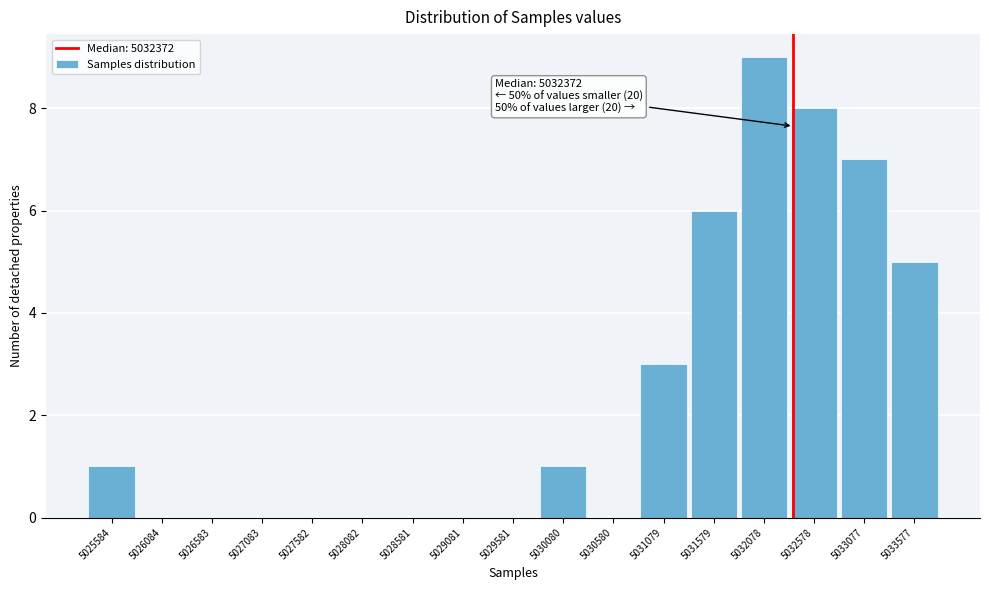

Over which range of the x-axis is the bar tallest?

5031850 to 5032350